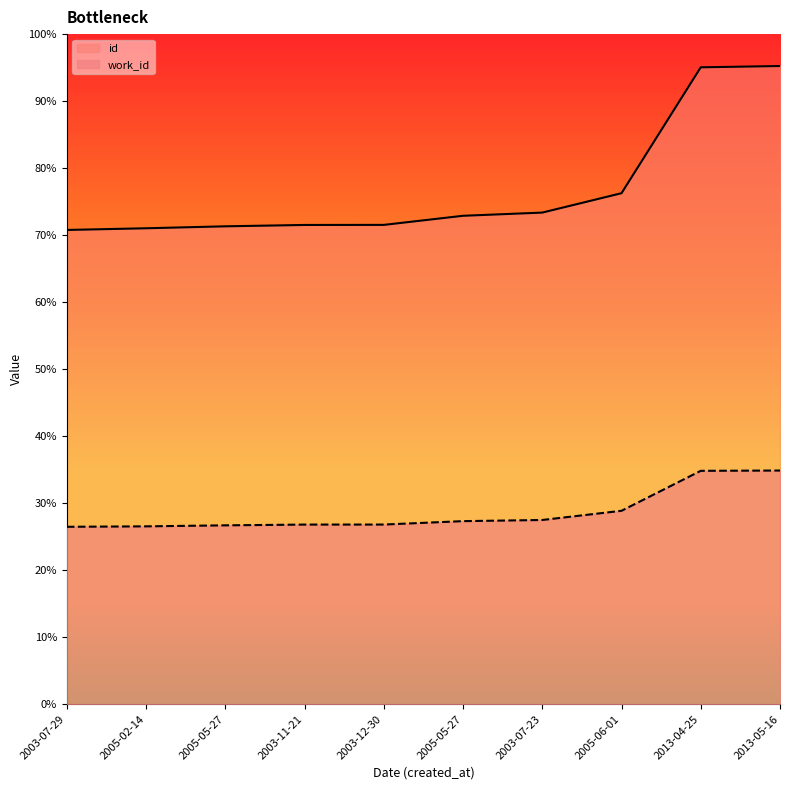

True or false: id and work_id cross at least once.

False